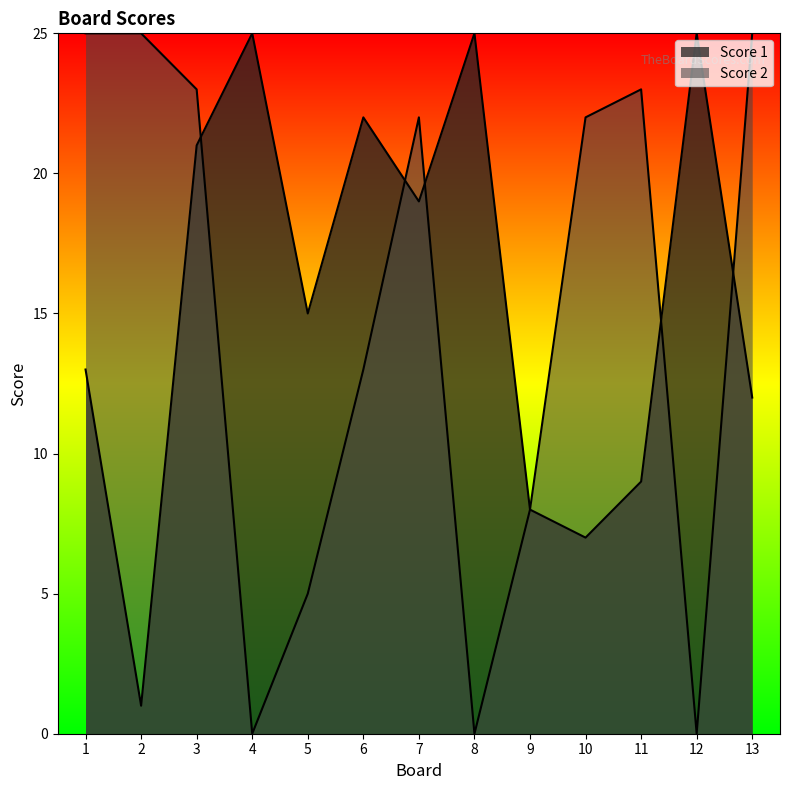

How many data points in Score 2 are above 22?

5